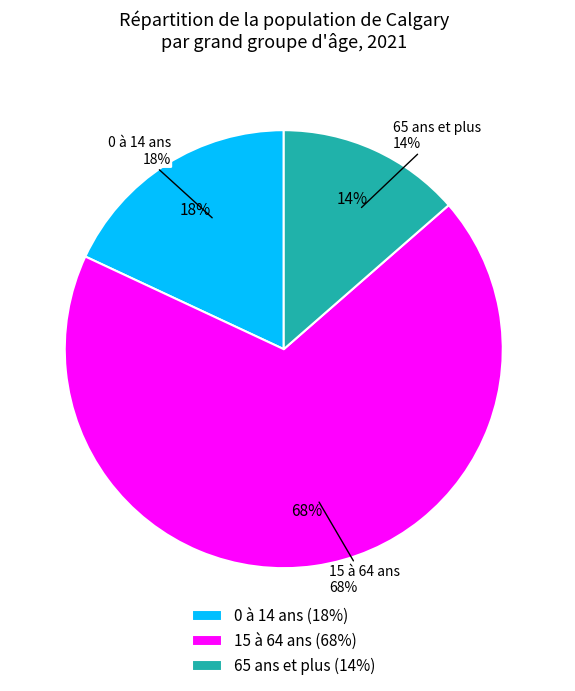

Does 65 ans et plus account for over 50% of the chart?

No